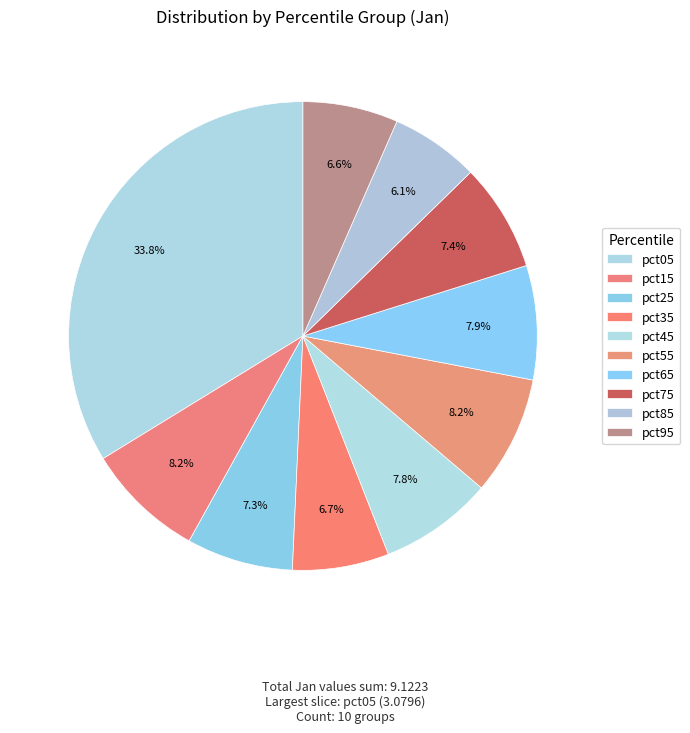

How many segments does this pie chart have?

10